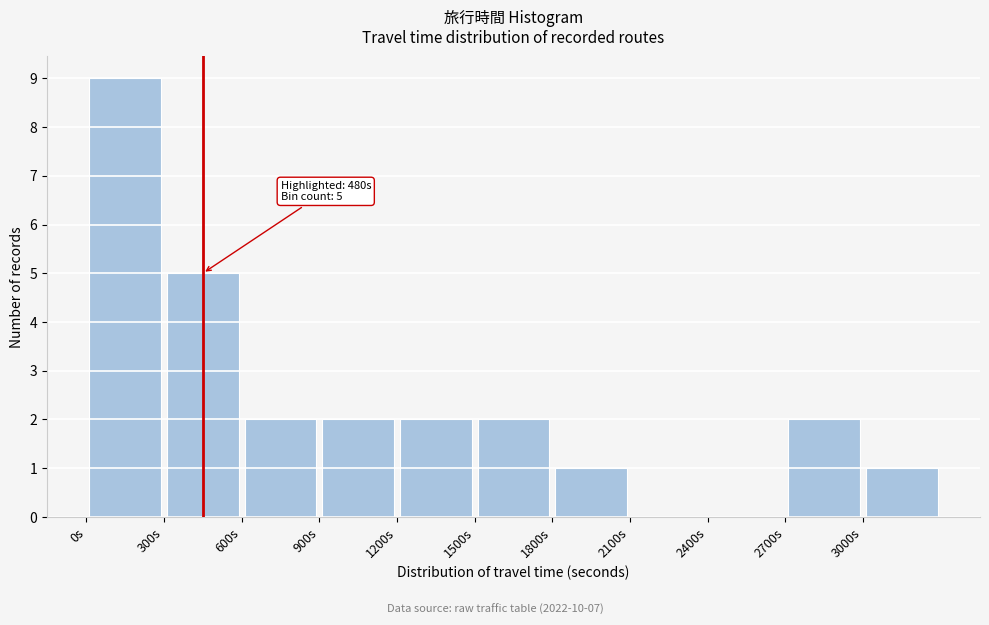

Over which range of the x-axis is the bar tallest?

0 to 300